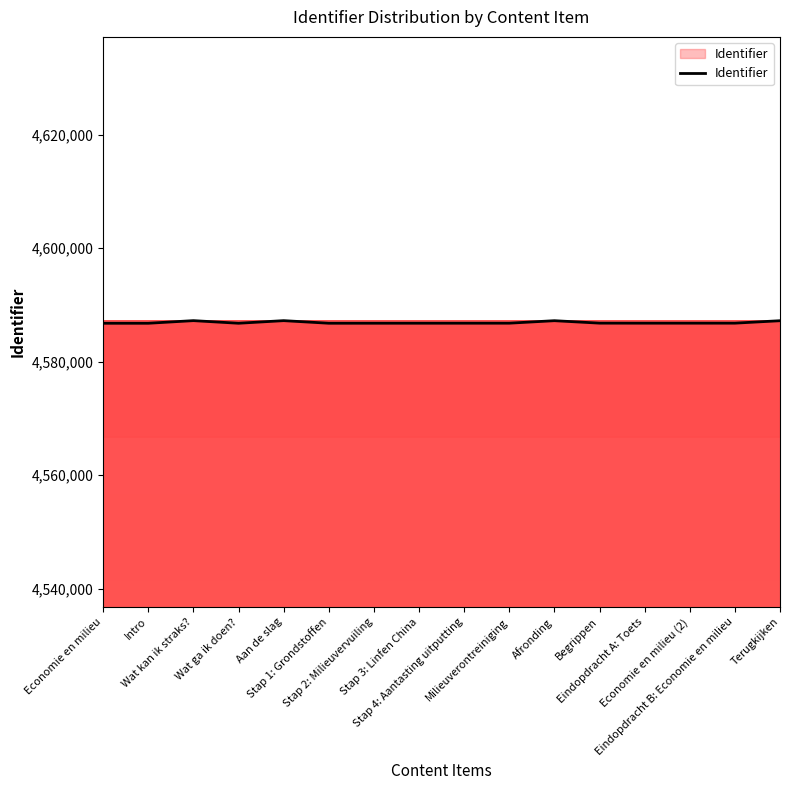

What is the minimum value shown in the chart?

4586784